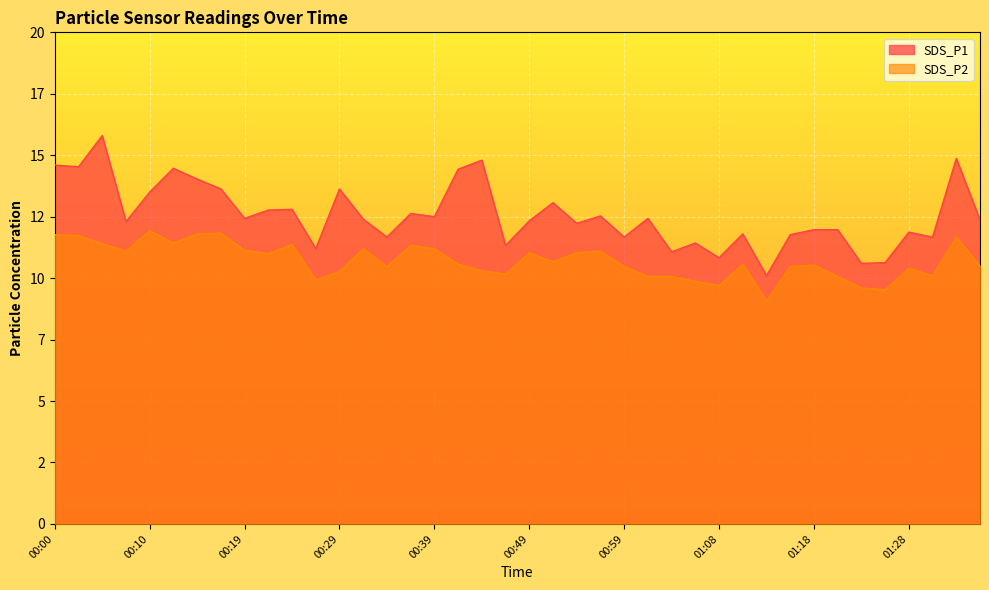

What is the value of the SDS_P1 point at the 1st from the left?

14.6